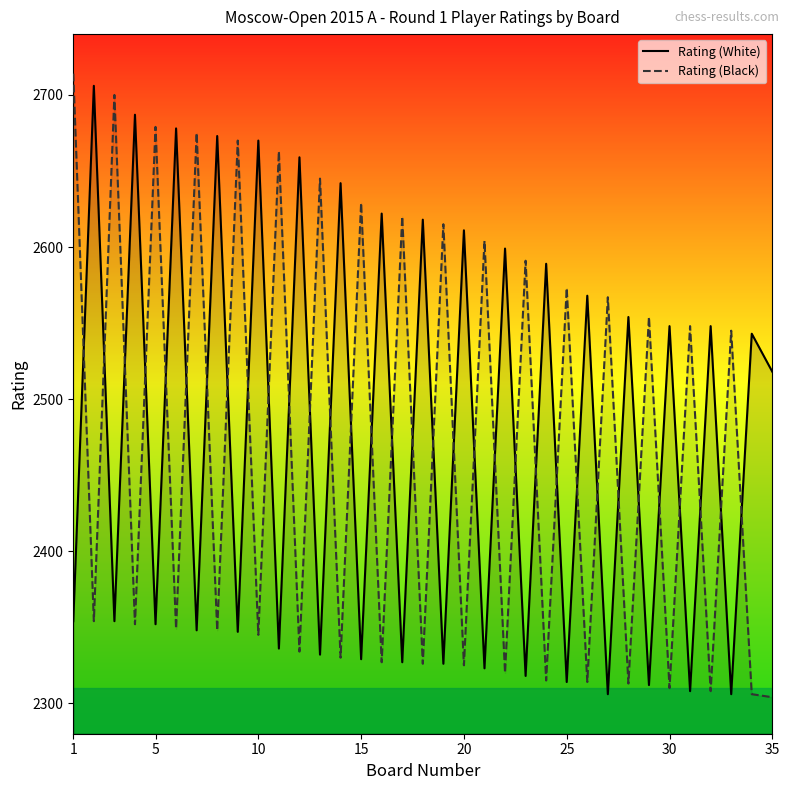

True or false: Rating (Black) has a value of 3465 at 30.

False